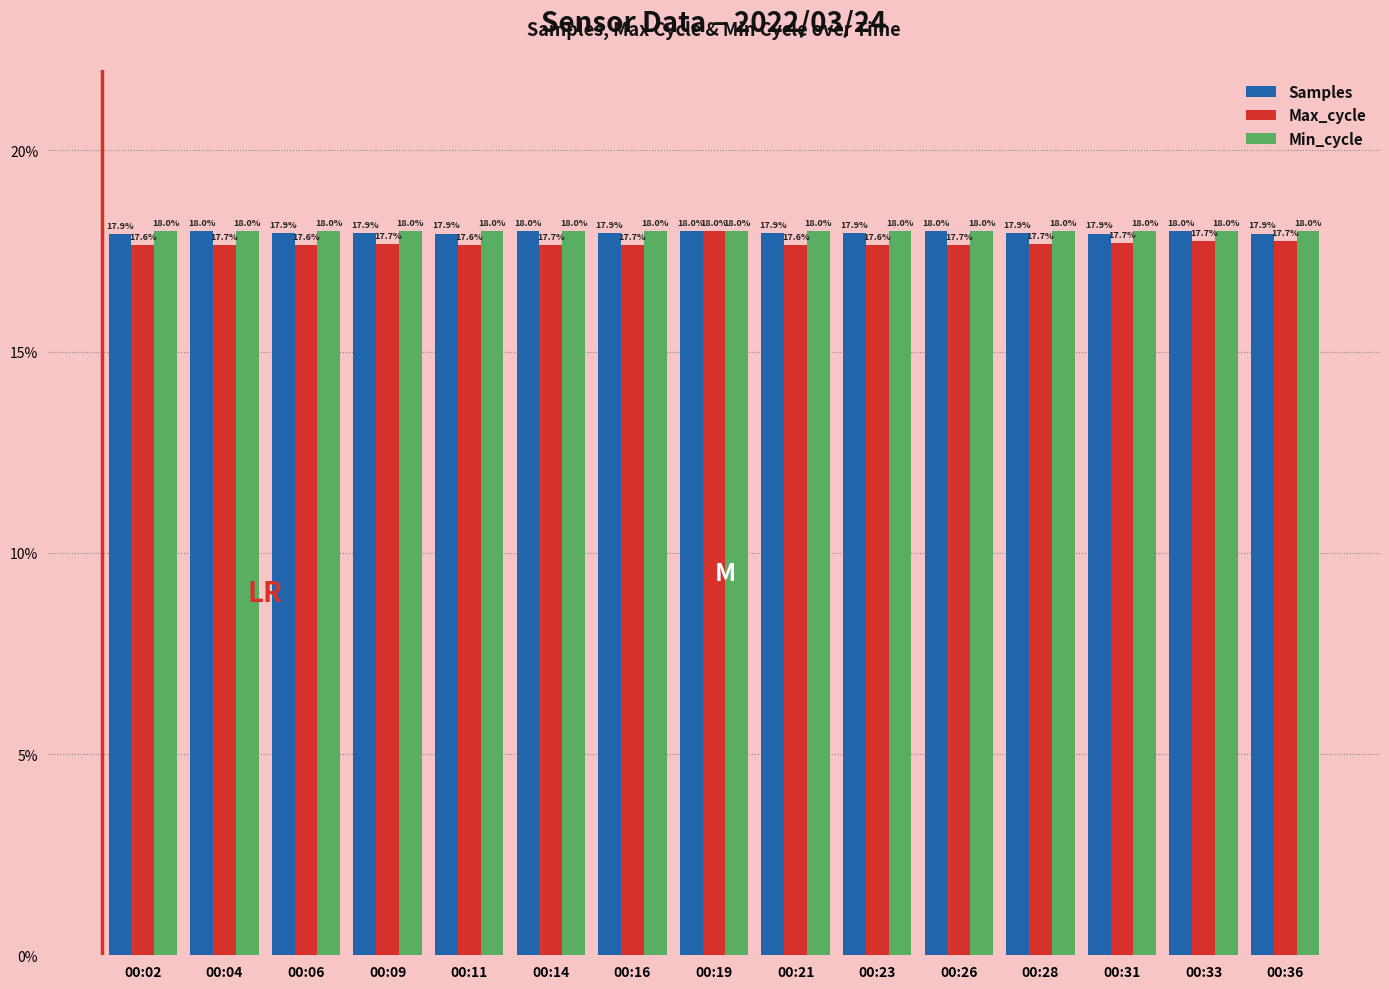

What is the average value of the Samples series?

18.0